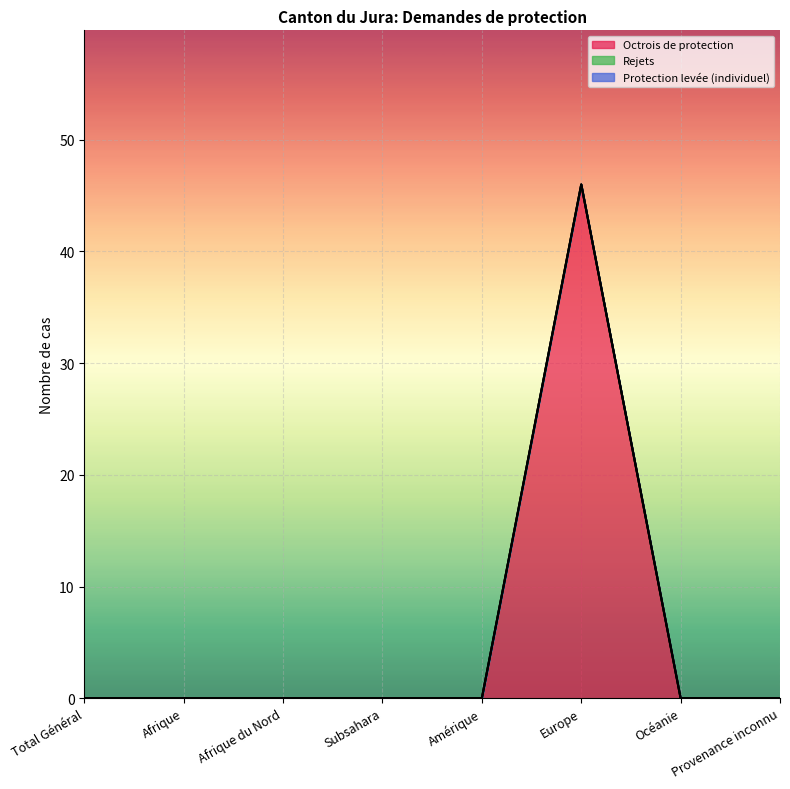

Reading right to left, transcribe all the data shown in this chart.

Octrois de protection: Provenance inconnu=0	Océanie=0	Europe=46	Amérique=0	Subsahara=0	Afrique du Nord=0	Afrique=0	Total Général=0
Rejets: Provenance inconnu=0	Océanie=0	Europe=0	Amérique=0	Subsahara=0	Afrique du Nord=0	Afrique=0	Total Général=0
Protection levée (individuel): Provenance inconnu=0	Océanie=0	Europe=0	Amérique=0	Subsahara=0	Afrique du Nord=0	Afrique=0	Total Général=0